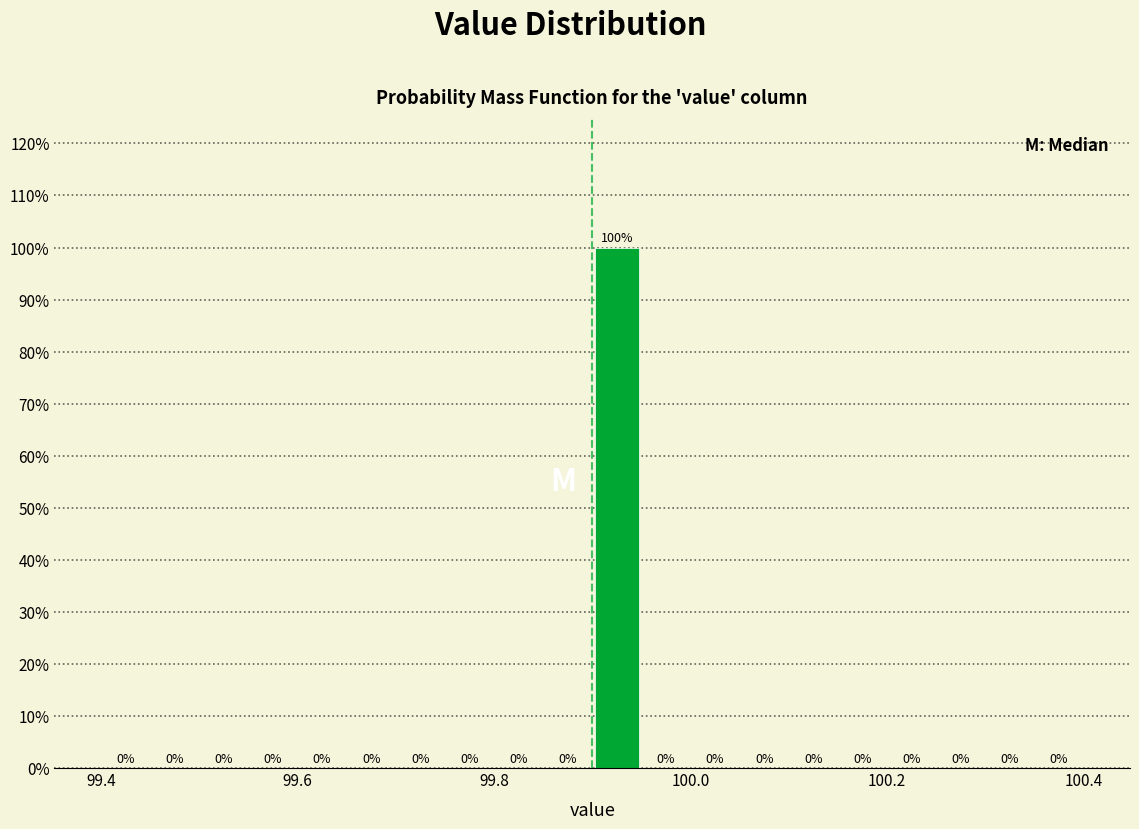

Around what value on the x-axis is the tallest bar? Give the approximate position of its centre, as read against the axis.

99.92